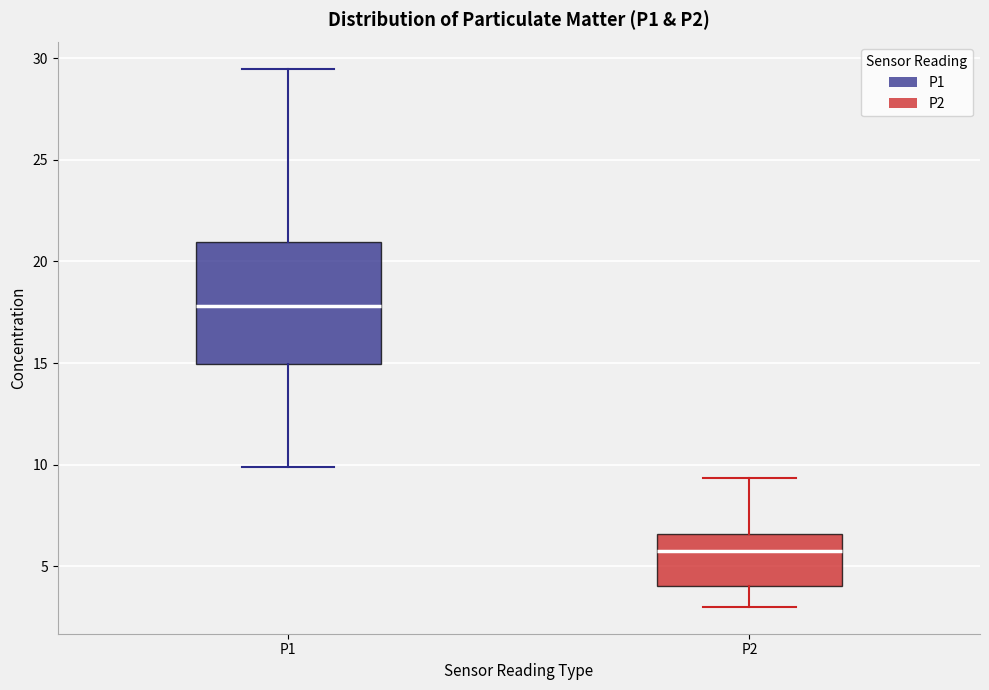

Reading left to right, read every box against the y-axis: the position of its median line, the range the box covers, and the ends of its whiskers. The values are not printed on the chart, so give them approximately, as read against the axis.

P1: median 18.0, box 15.0 to 21.0, whiskers 10.0 to 29.5
P2: median 6.0, box 4.0 to 6.5, whiskers 3.0 to 9.5